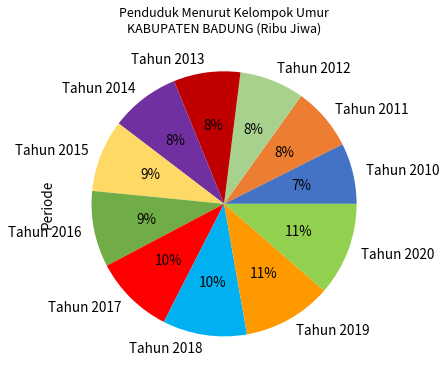

Count the number of slices in the pie.

11